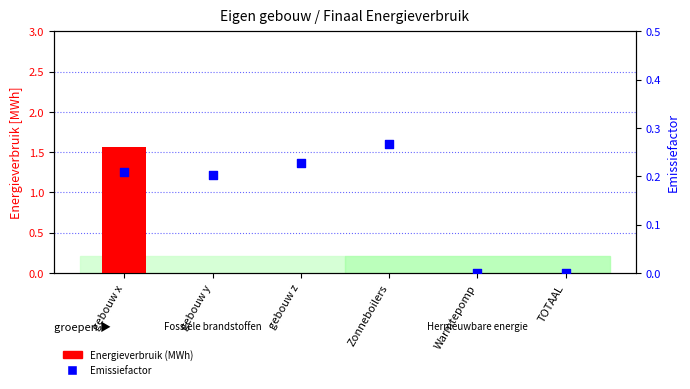

What are all the series names shown in the legend?

Energieverbruik (MWh), Emissiefactor